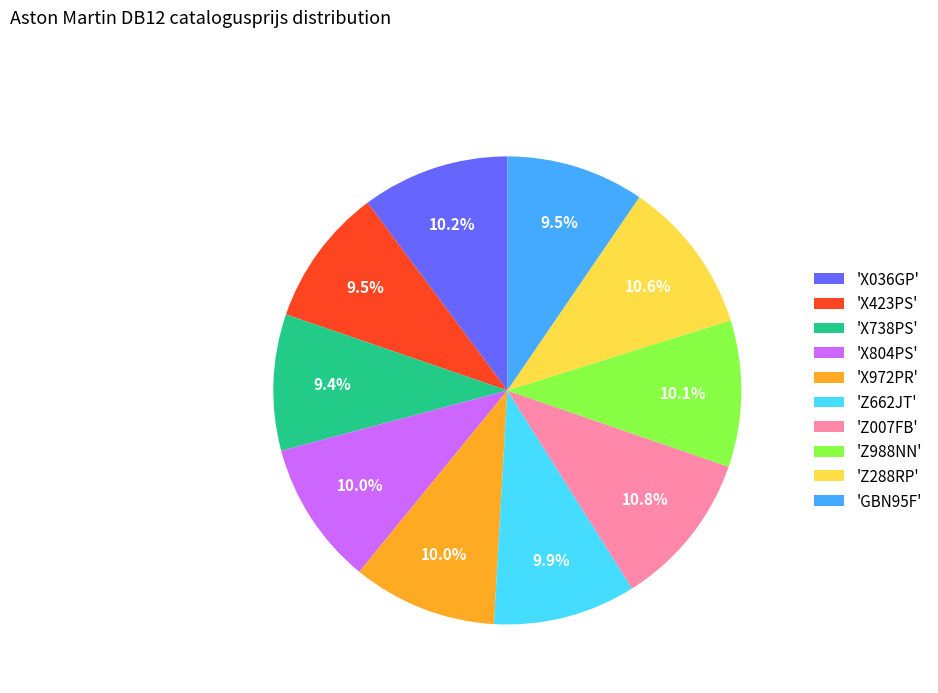

Approximately how many times larger is the value at 'Z988NN' compared to 'X738PS'?

1.1